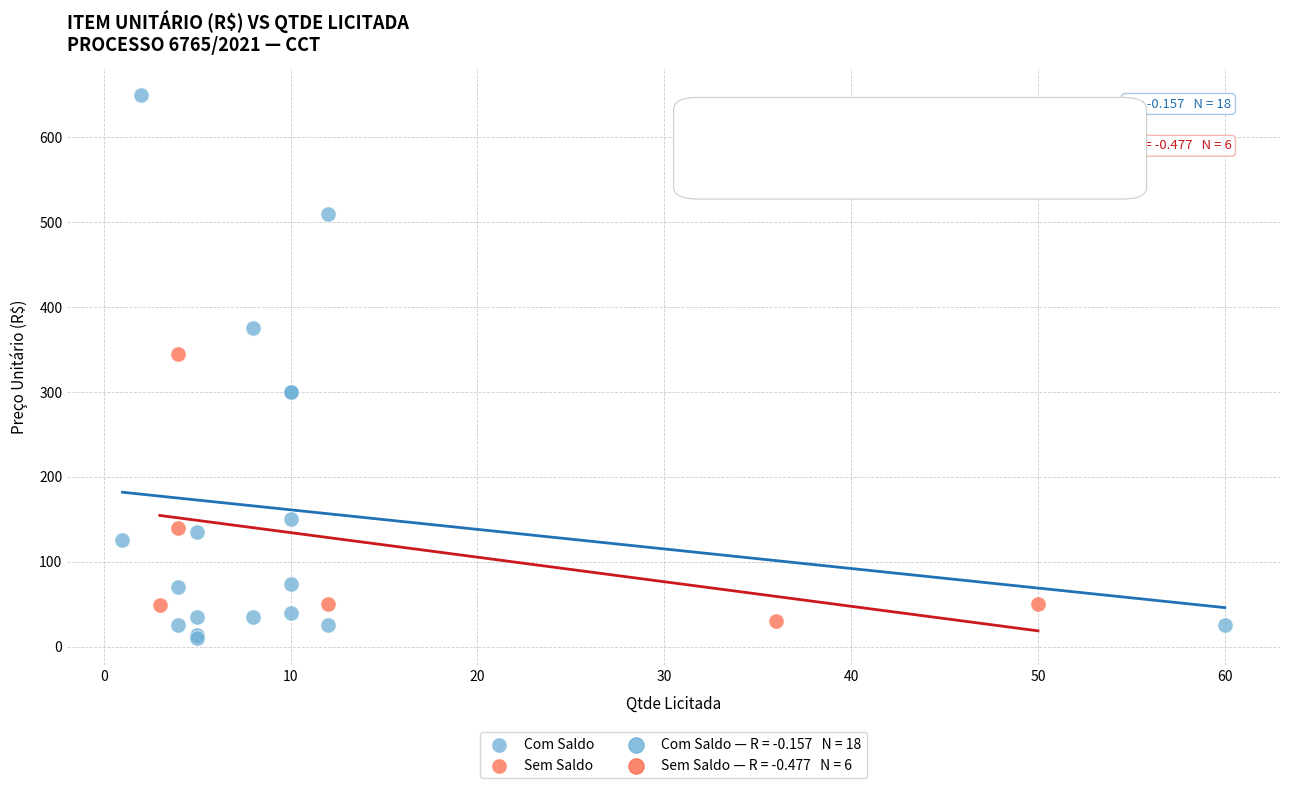

Which series reaches the minimum Y coordinate?

Com Saldo